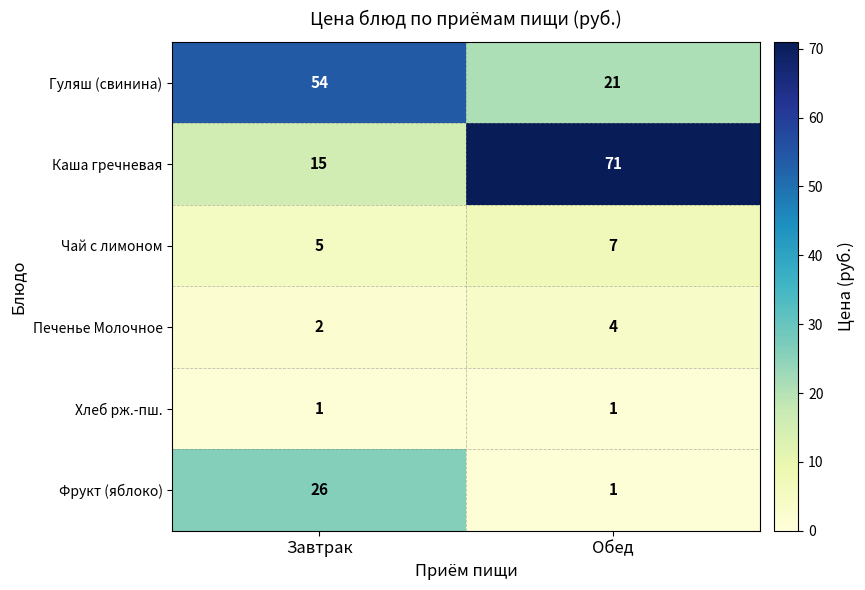

Read the Гуляш (свинина) value at Обед, to the nearest 5.

20